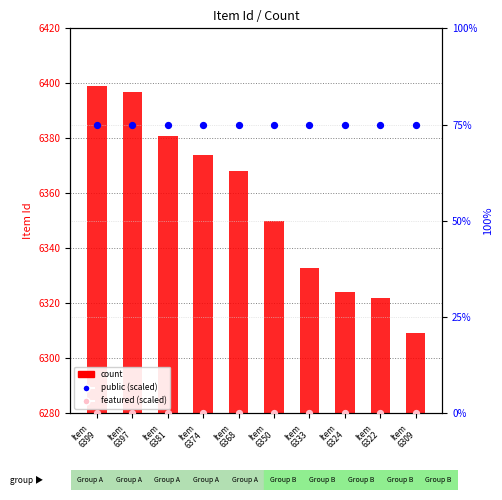

What is the total value across all series at Item
6399?

6474